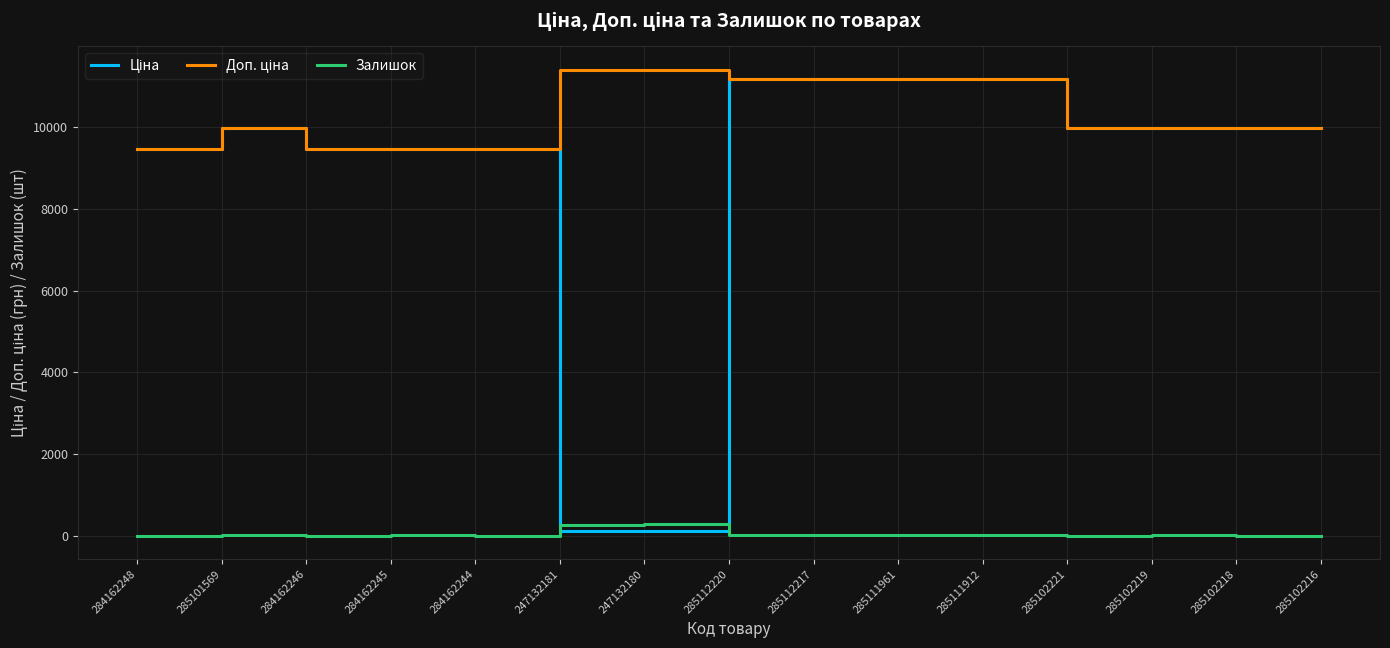

What is the spread (max minus min) of values at 285102216?

9975.0